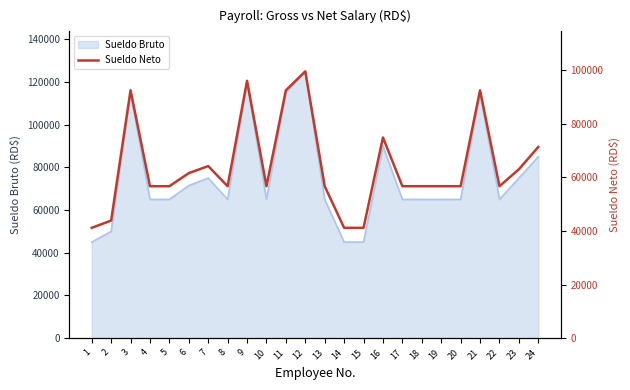

What is the ratio of the value at 17 to the value at 6?

0.9